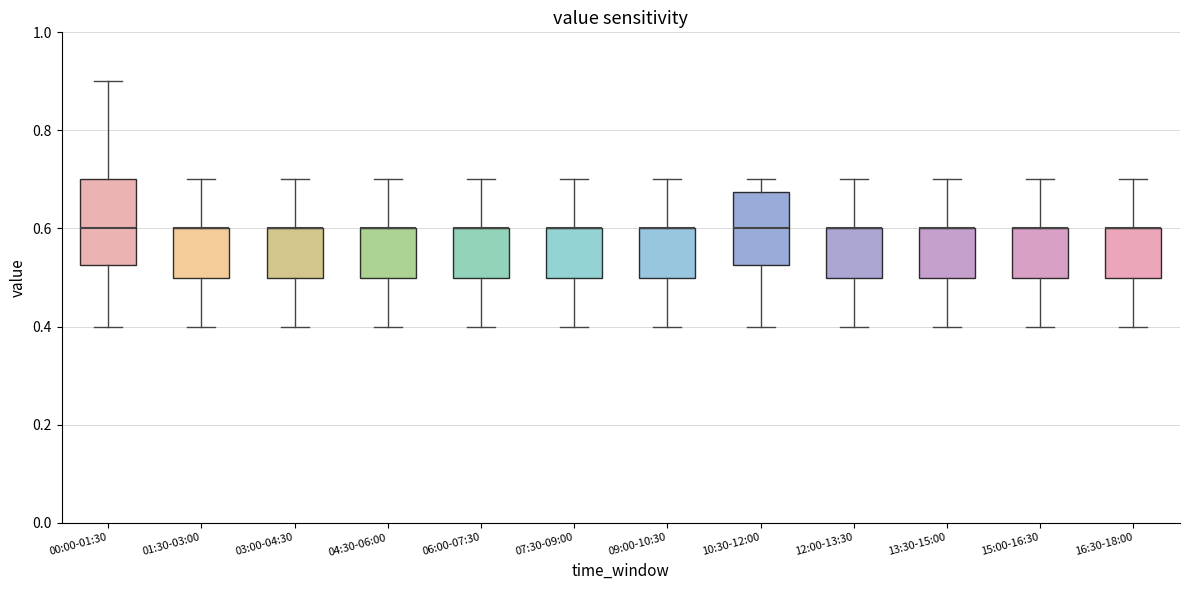

Which box is the tallest, from its lower edge to its upper edge?

00:00-01:30